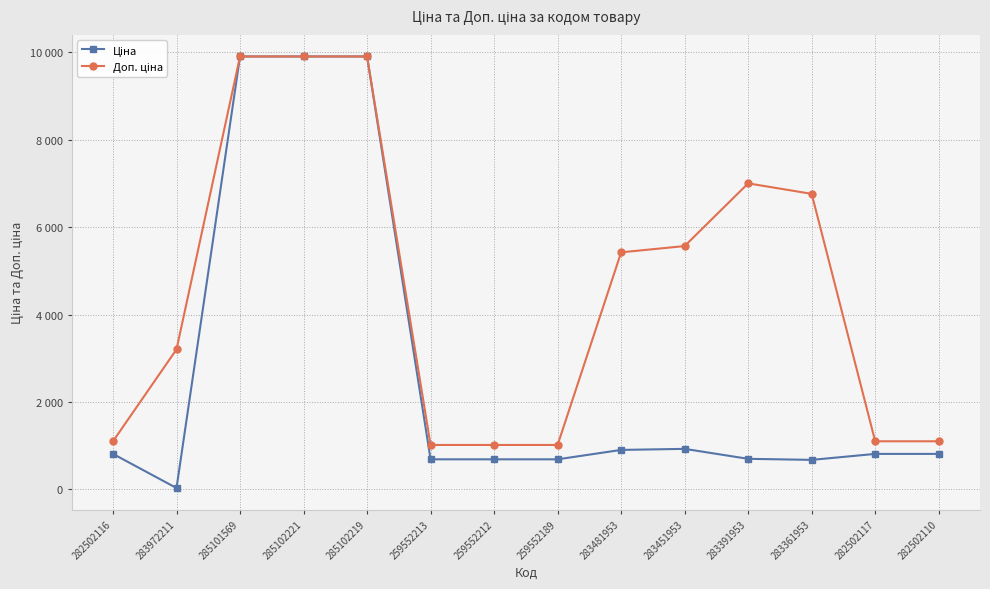

Does the chart have visible grid lines?

Yes